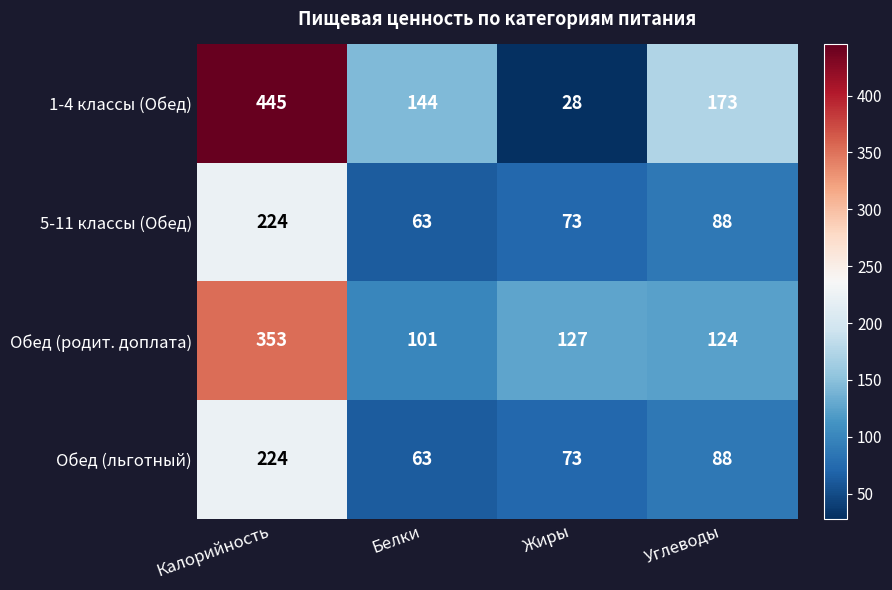

True or false: 5-11 классы (Обед) has a value of 49 at Углеводы.

False